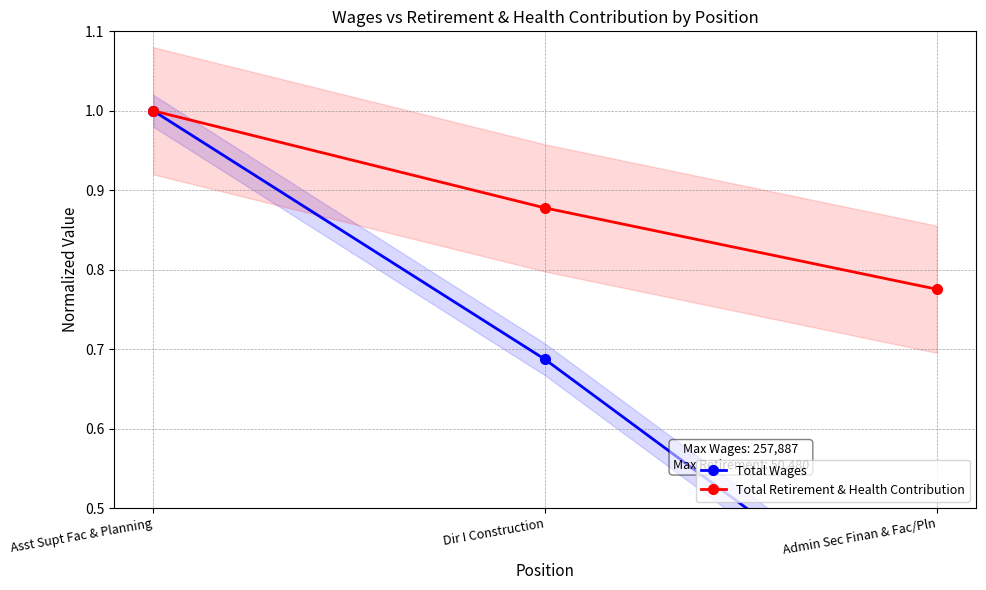

How many distinct data groups are displayed?

2